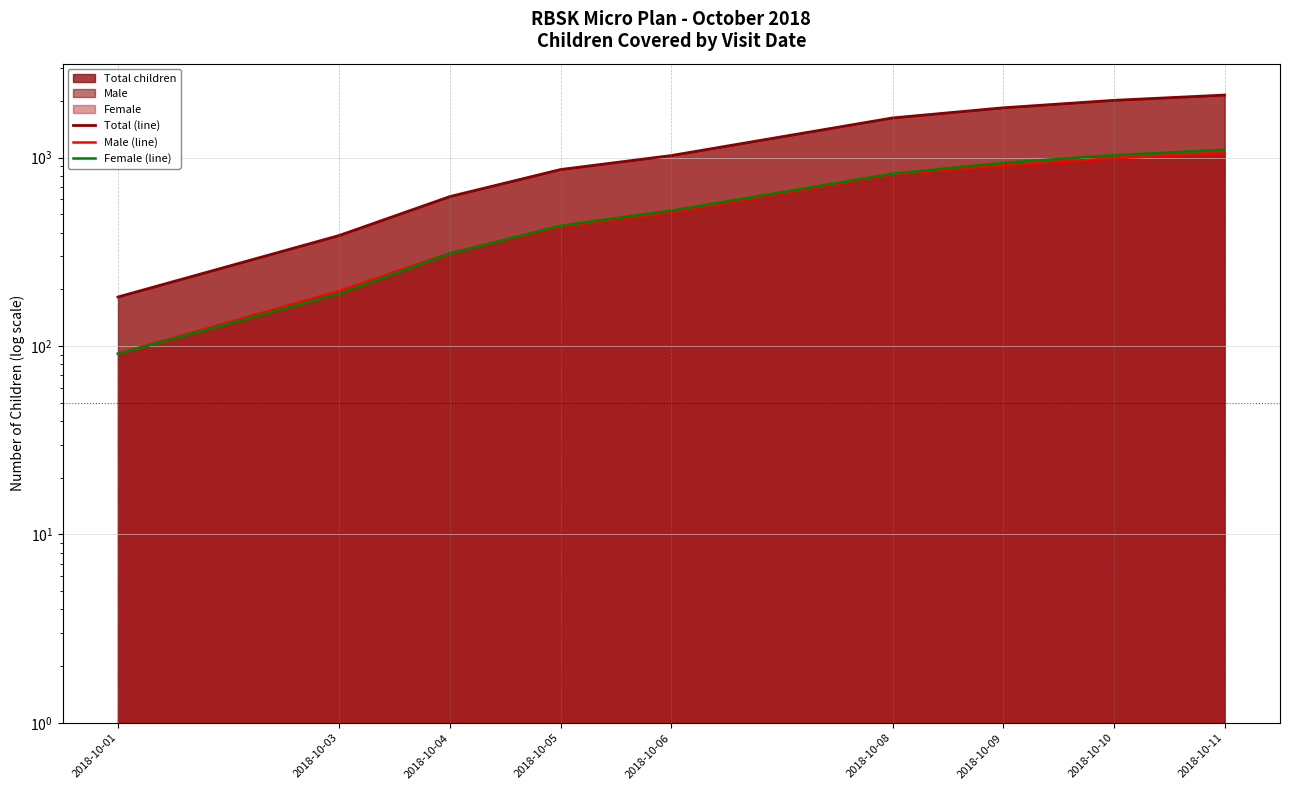

At which category is the sum across all series the highest?

2018-10-11